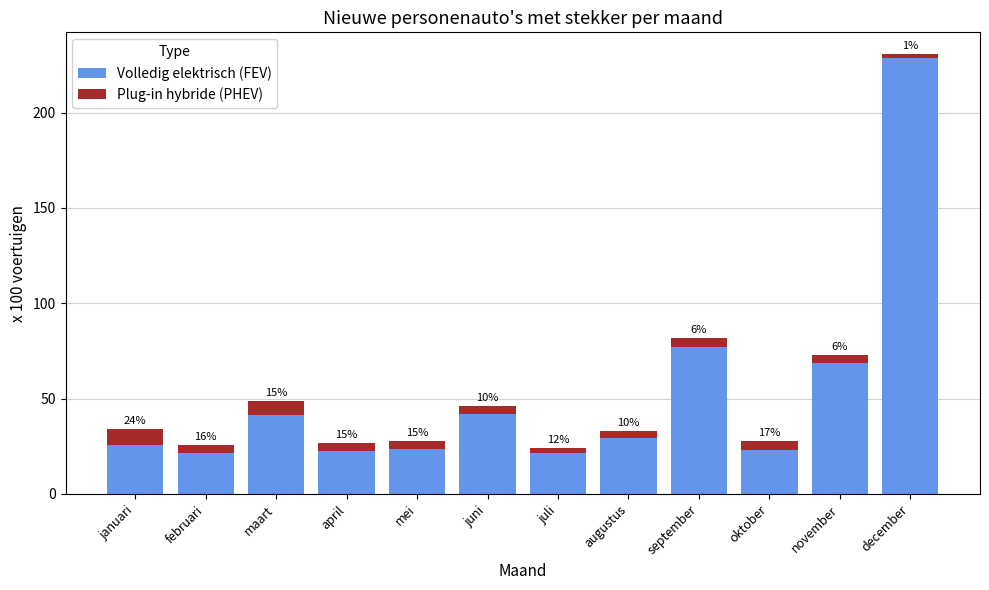

What is the label of the 2nd bar from the left?

februari